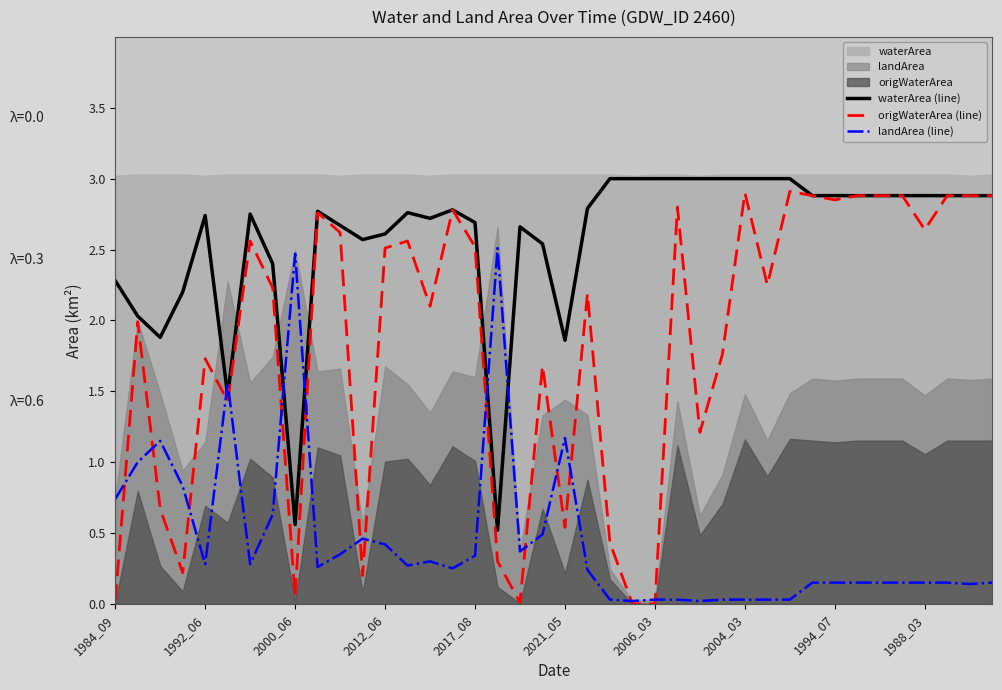

Which series ends up on top after the final intersection of landArea (line) and waterArea (line)?

waterArea (line)